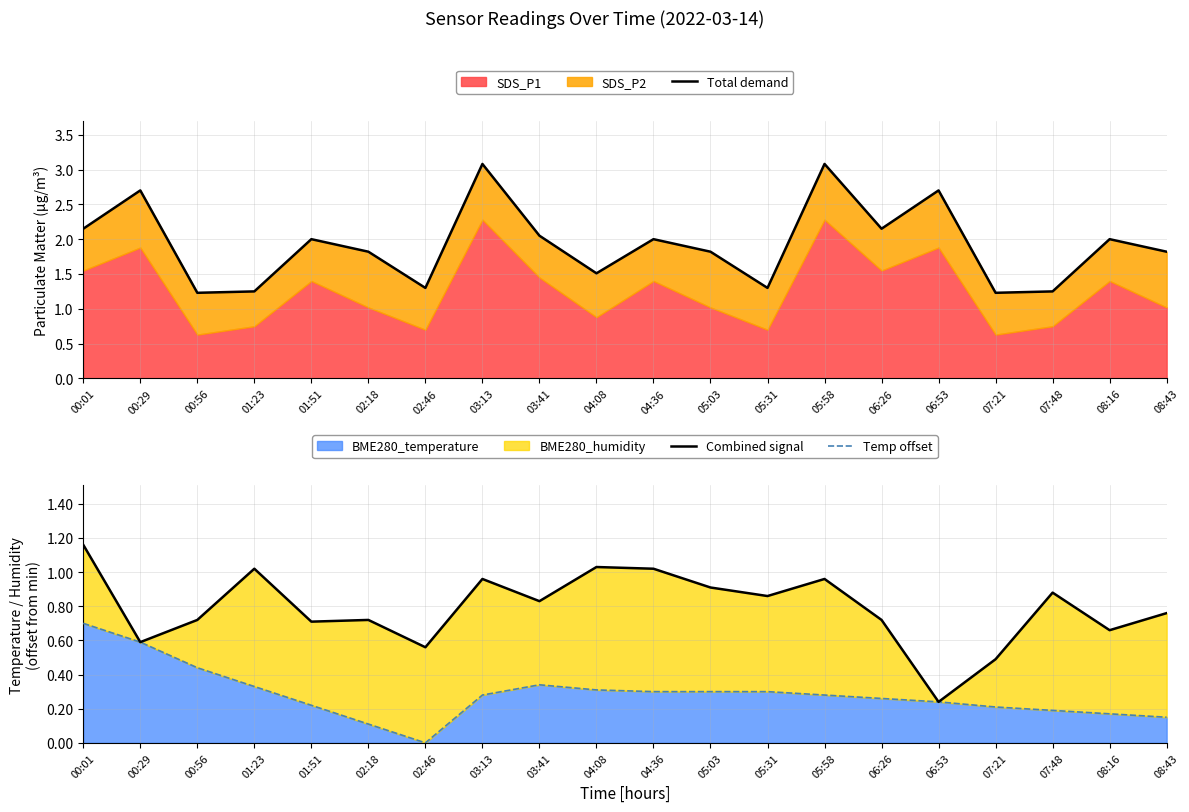

Which series has the largest total across all categories?

Total demand